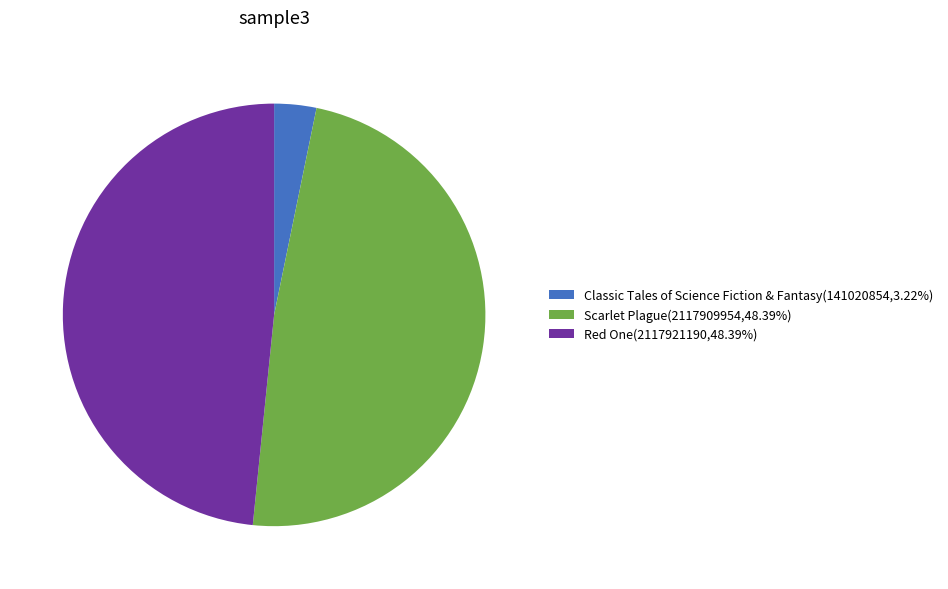

Is the sum of Red One(2117921190,48.39%) and Classic Tales of Science Fiction & Fantasy(141020854,3.22%) greater than half?

Yes